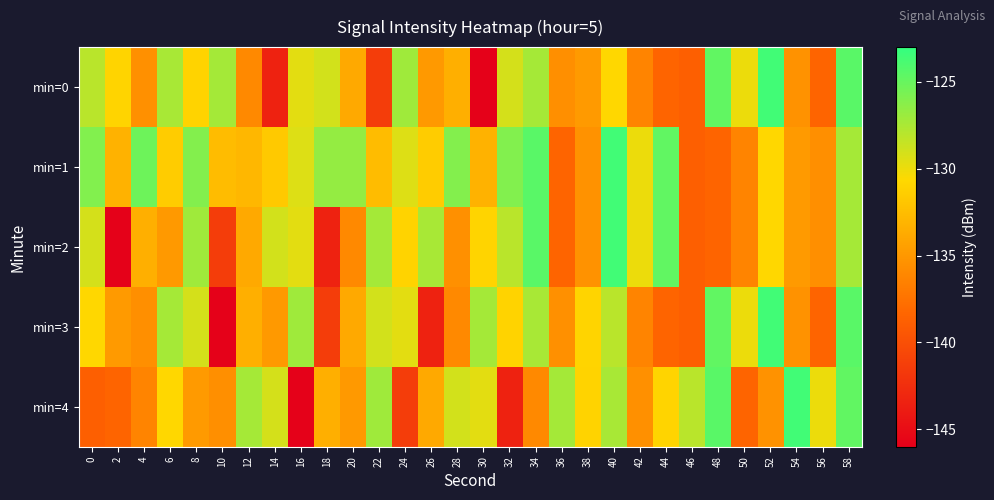

List the series in order of their peak value, lowest first.

min=0, min=1, min=2, min=3, min=4